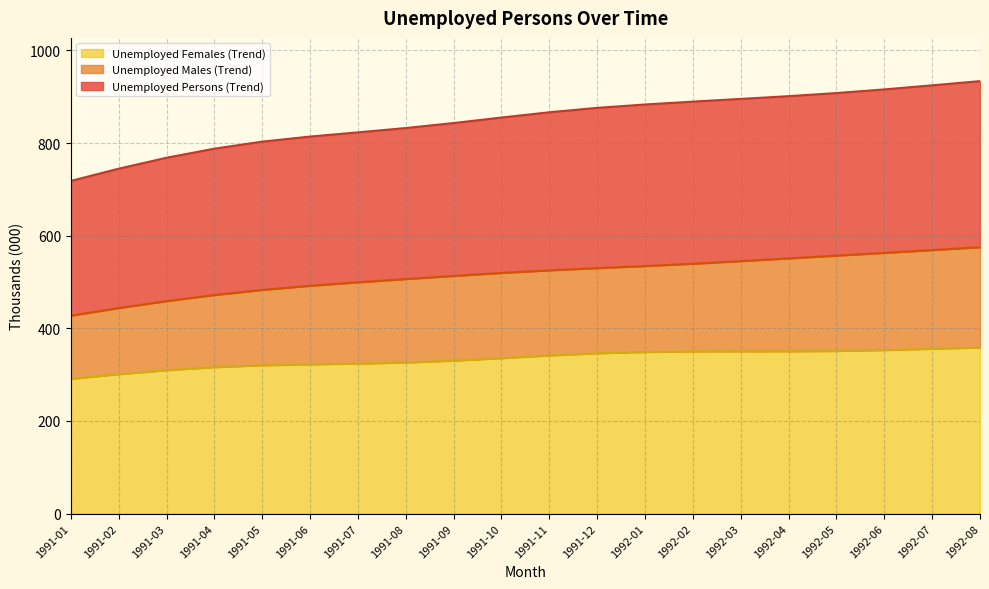

What is the average value of the Unemployed Persons (Trend) series?

849.3